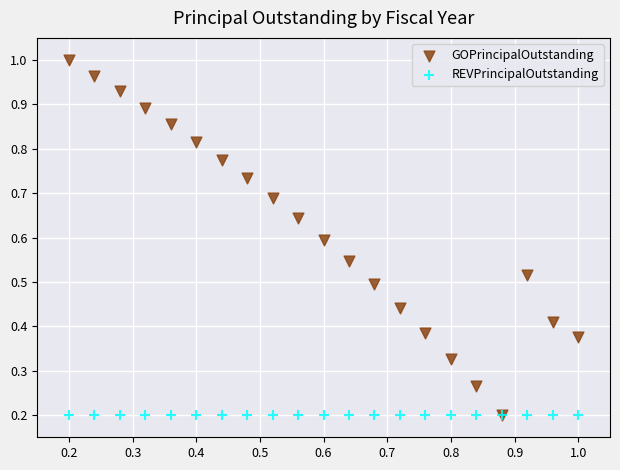

What are all the series names shown in the legend?

GOPrincipalOutstanding, REVPrincipalOutstanding